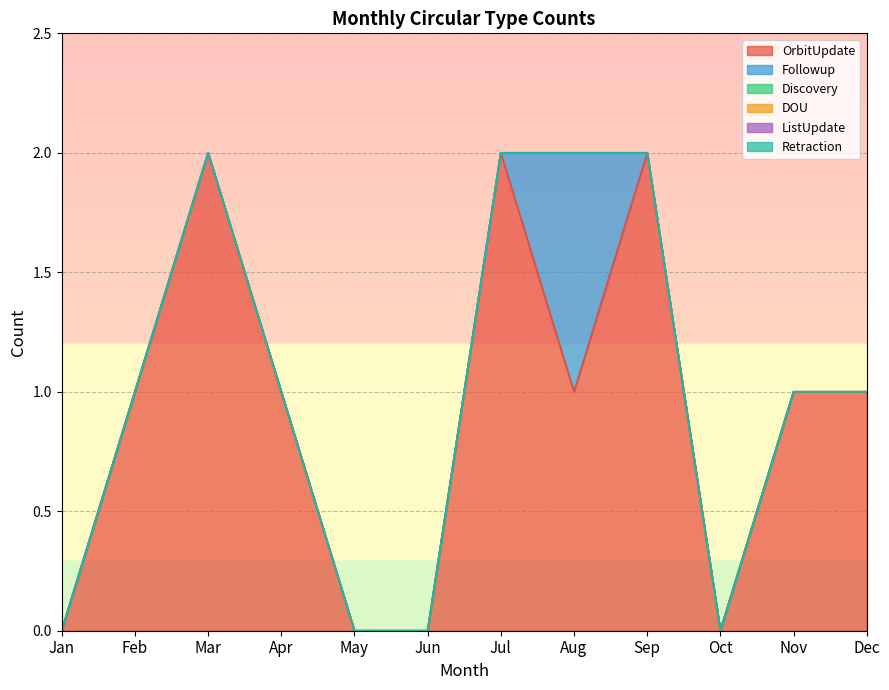

Which series has the largest total across all categories?

OrbitUpdate